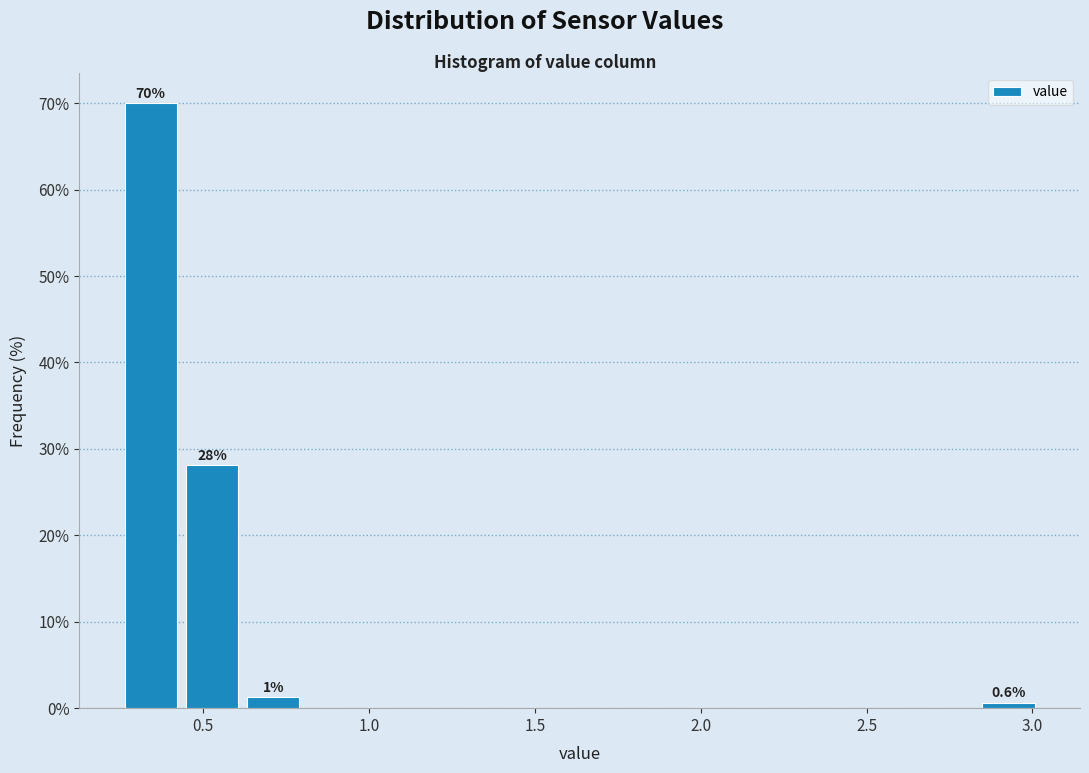

Around what value on the x-axis is the tallest bar? Give the approximate position of its centre, as read against the axis.

0.35